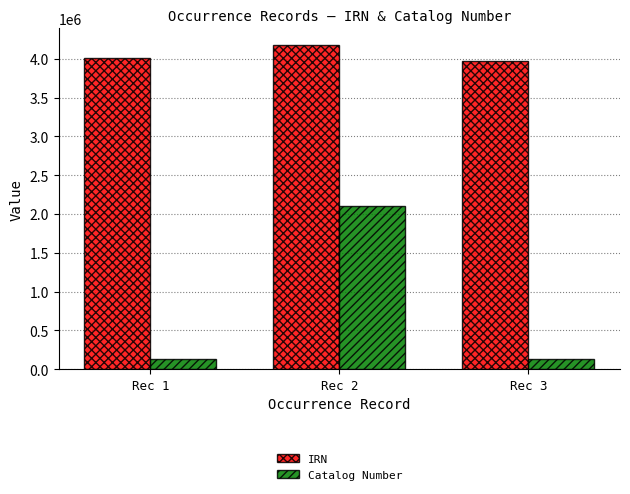

Is the value of IRN at Rec 1 greater than the value of Catalog Number at Rec 1?

Yes